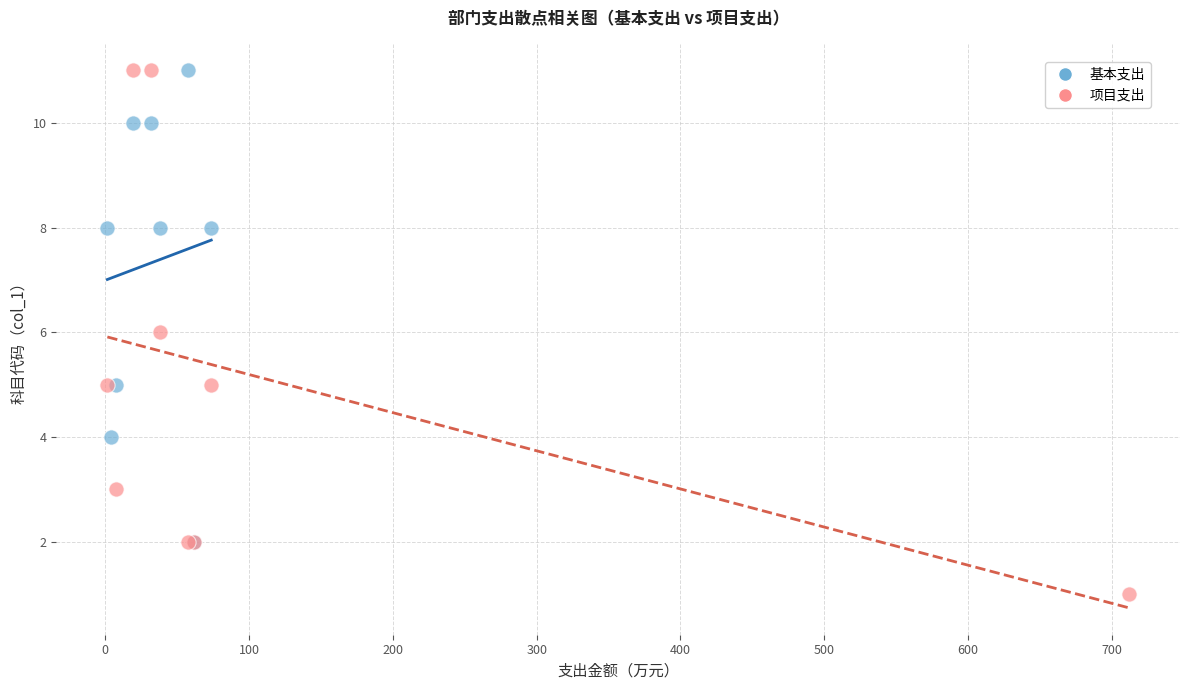

Which series contains the lowest Y value?

项目支出